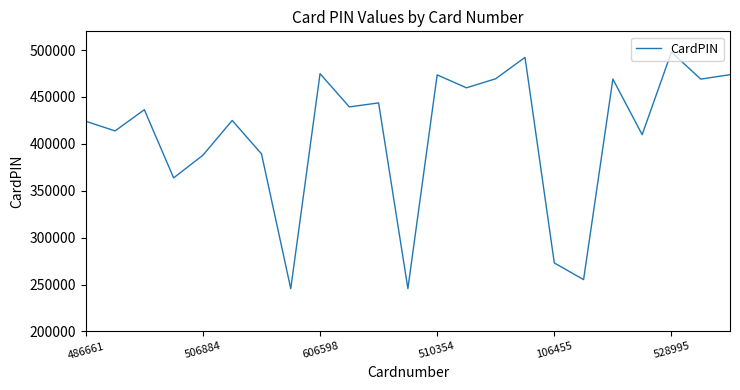

What is the maximum value shown in the chart?

497867